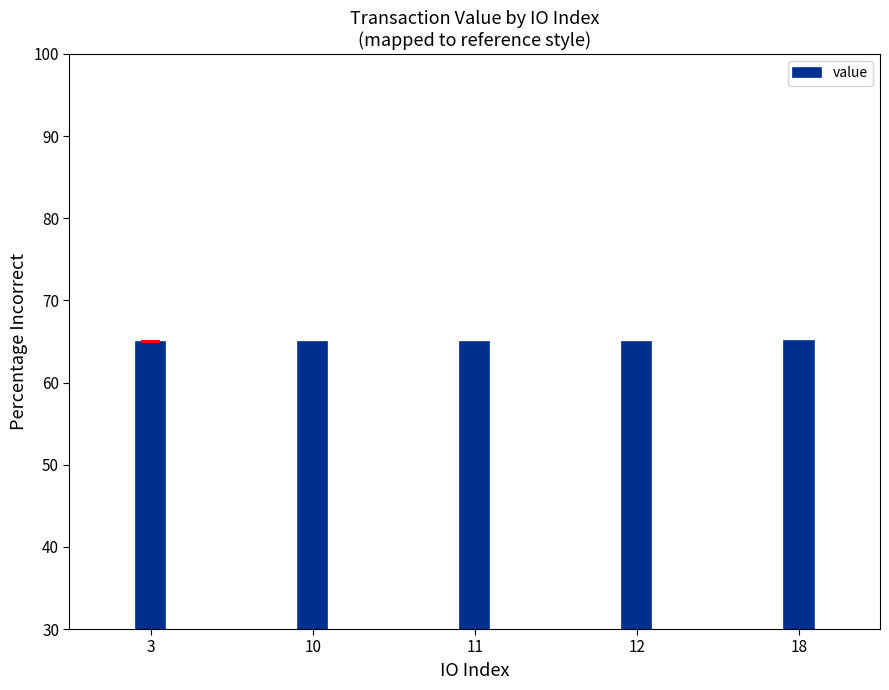

Approximately how many times larger is the value at 3 compared to 12?

1.0